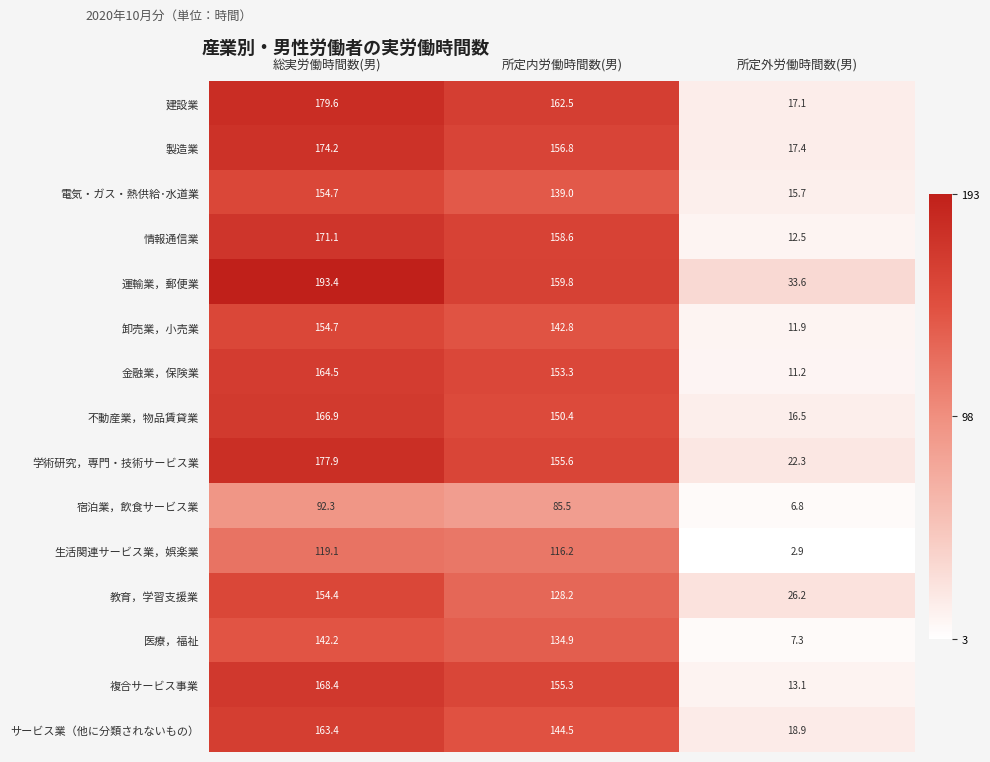

What is the total value across all series at 総実労働時間数(男)?

2376.8